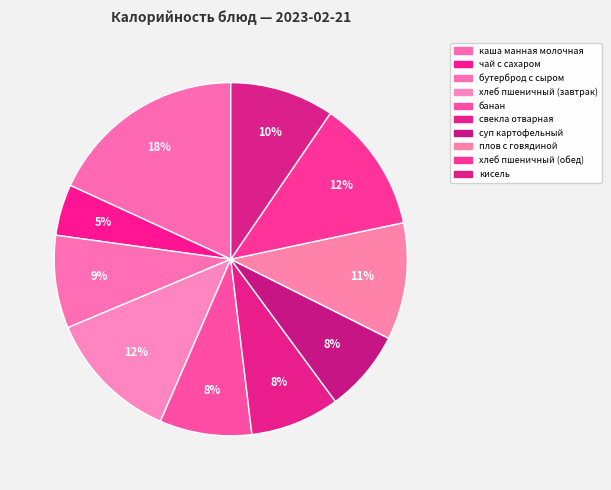

What percentage do чай с сахаром and кисель together represent?

14.2%